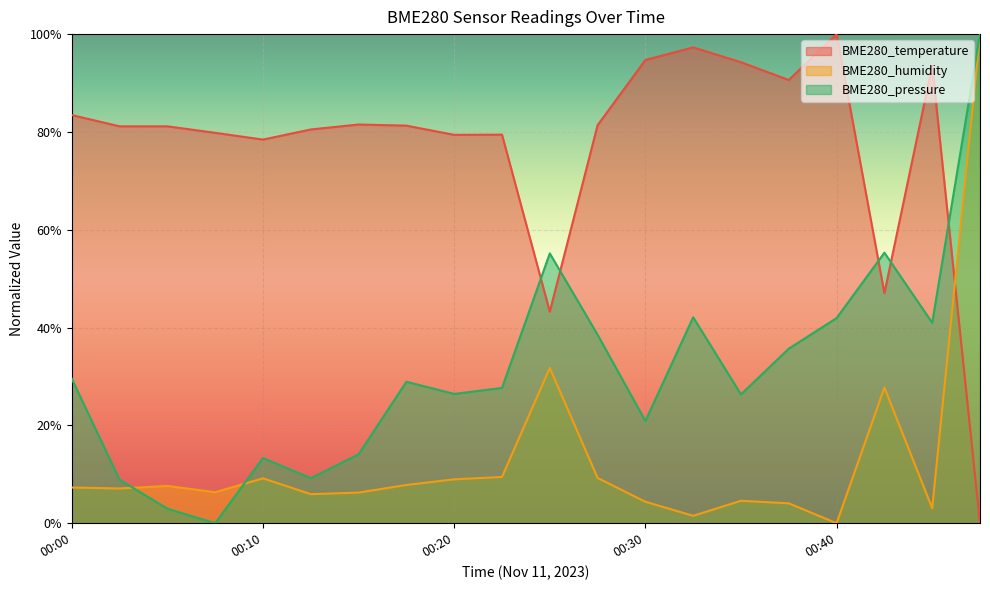

Which series has the largest total across all categories?

BME280_temperature